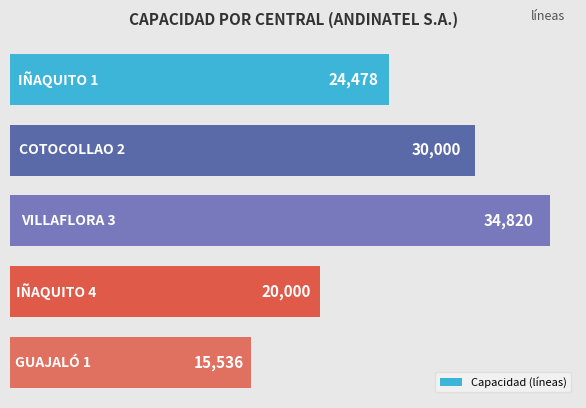

What is the difference between the maximum and second lowest values?

14820